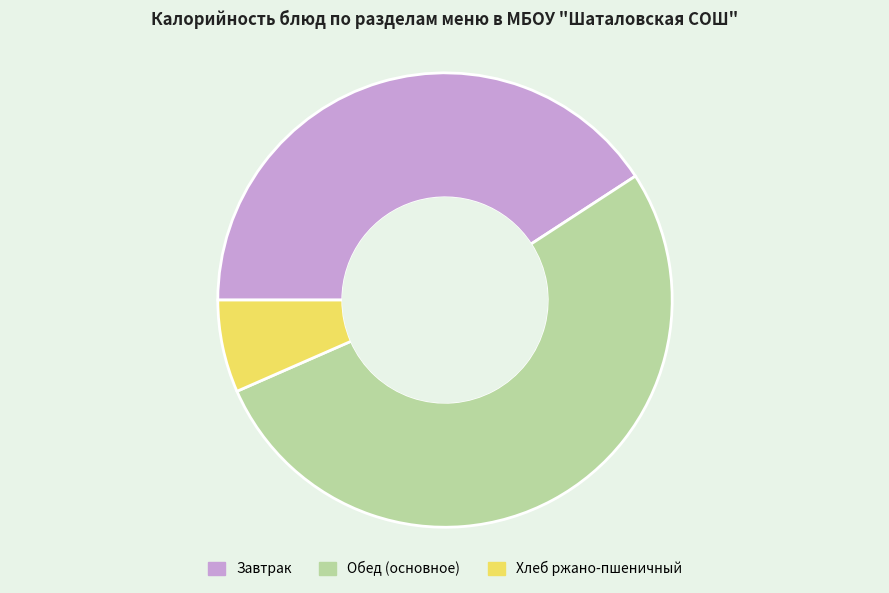

Which category has the smallest portion of the pie?

Хлеб ржано-пшеничный